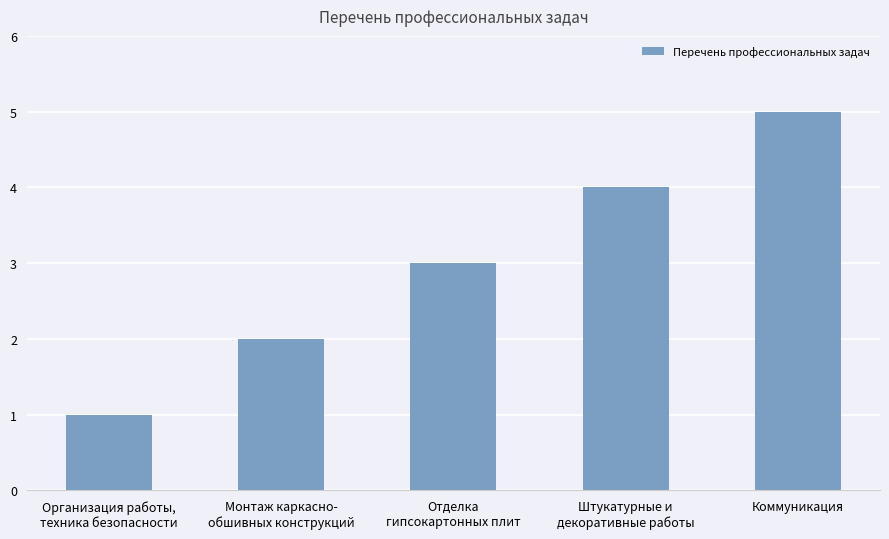

What is the label of the 3rd bar from the right?

Отделка
гипсокартонных плит